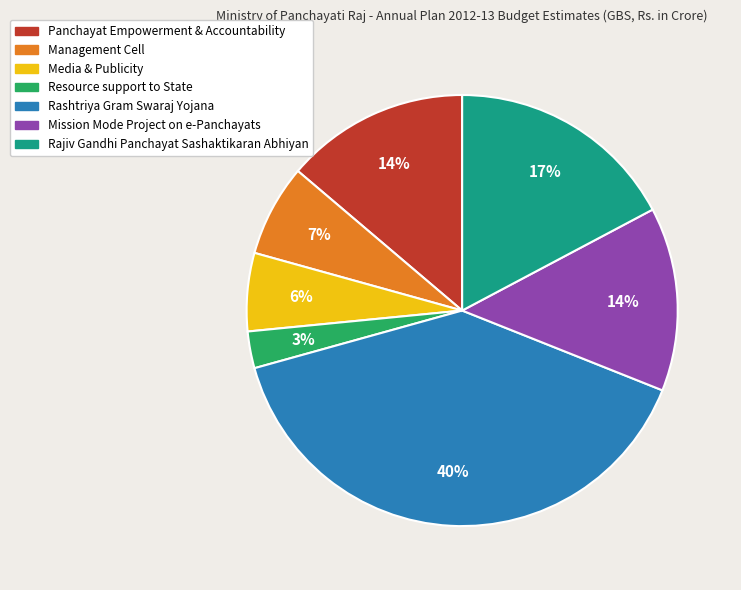

Does any single category account for the majority?

No